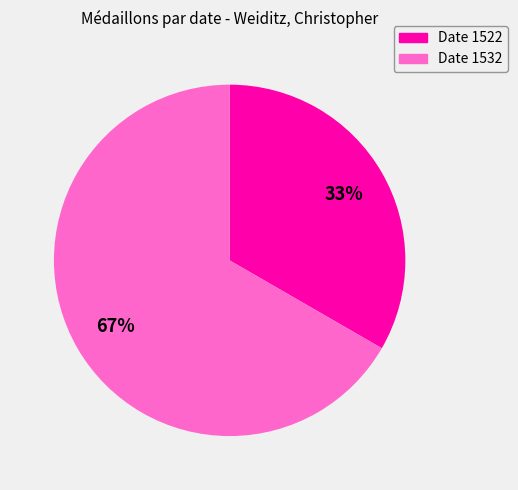

Is there a majority slice in this chart?

Yes